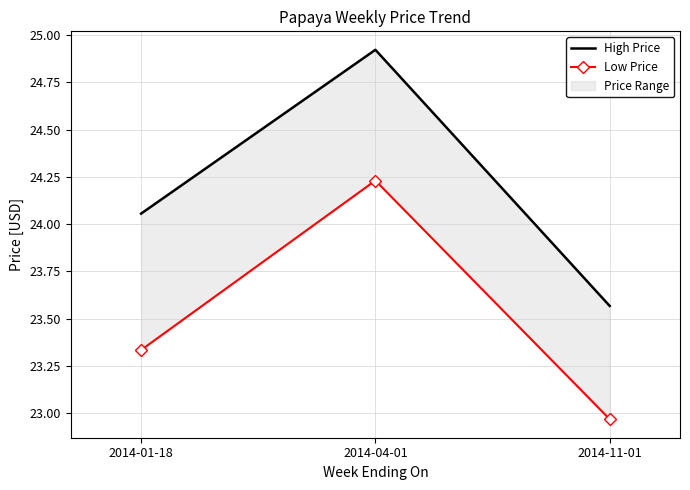

Which category has the lowest value in the High Price series?

2014-11-01